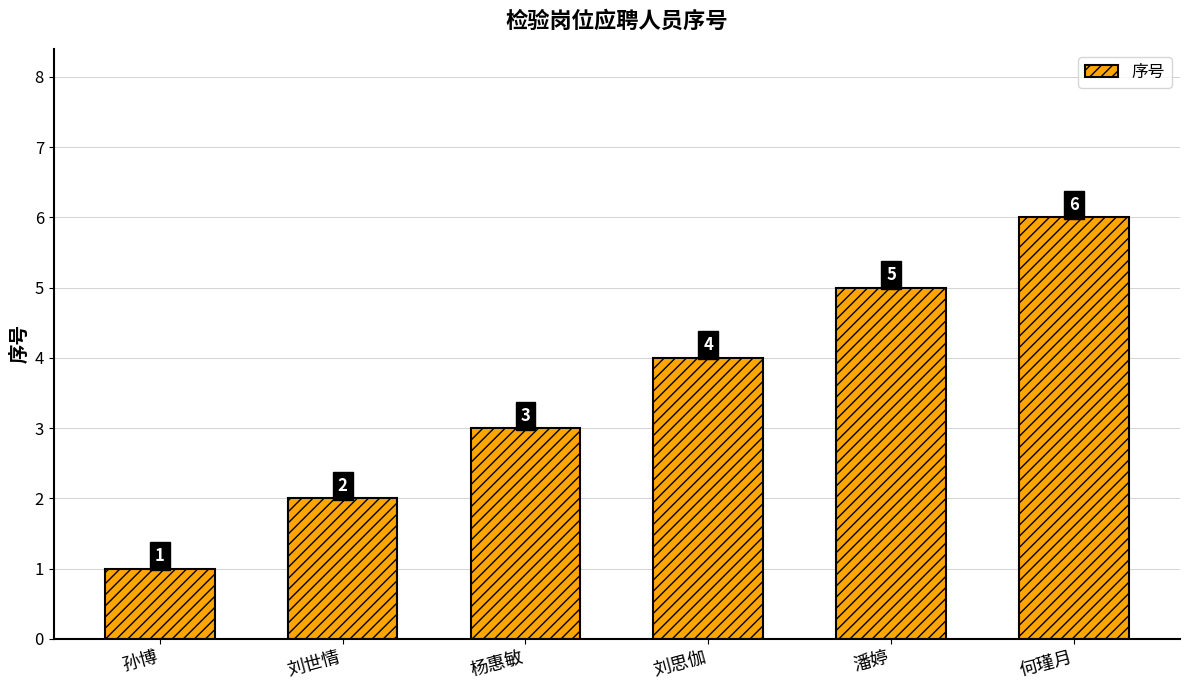

What is the maximum value shown in the chart?

6